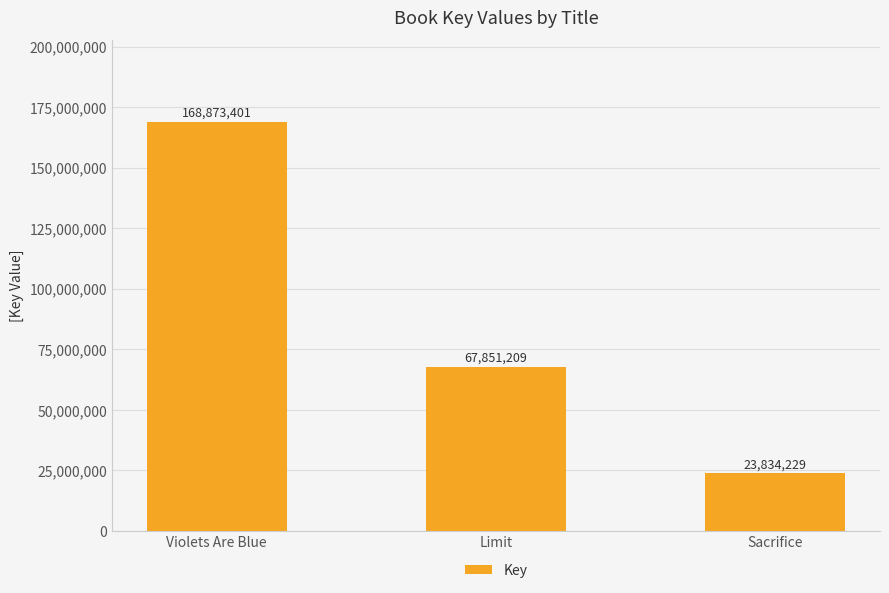

Is it true that the value at Violets Are Blue is 168873401?

True